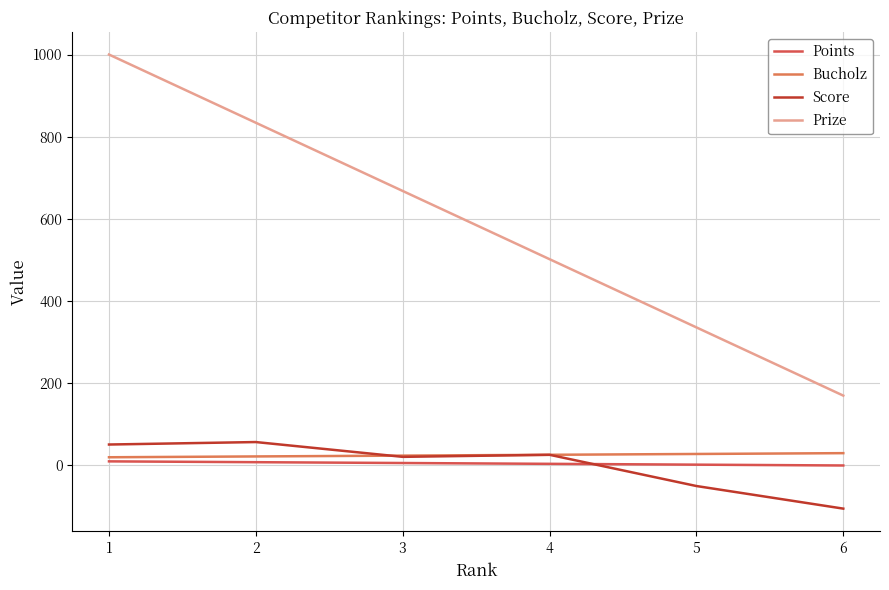

Is the value of Prize at 4 greater than the value of Points at 6?

Yes